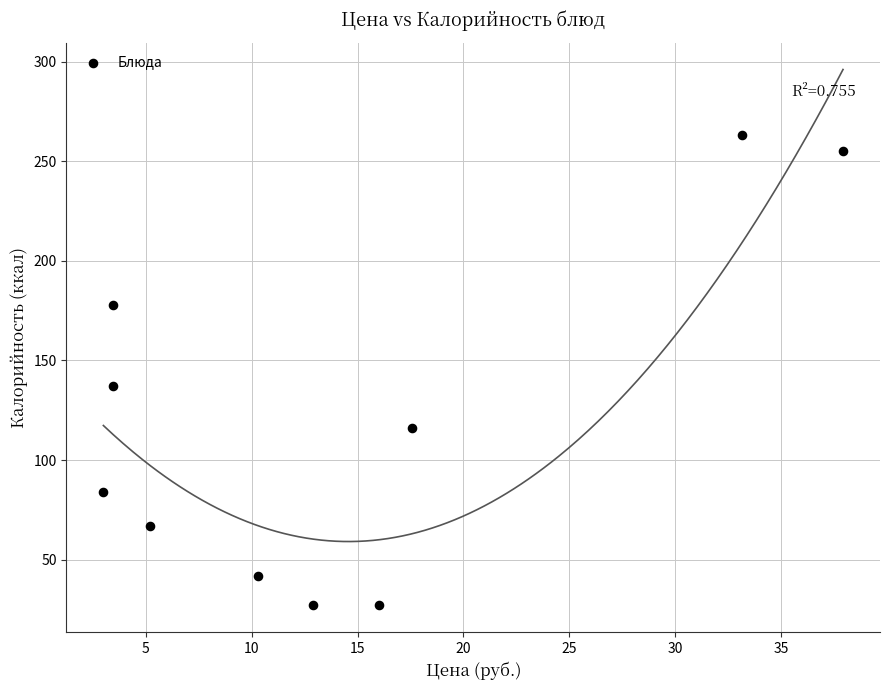

What is the range of Y values (max minus min)?

236